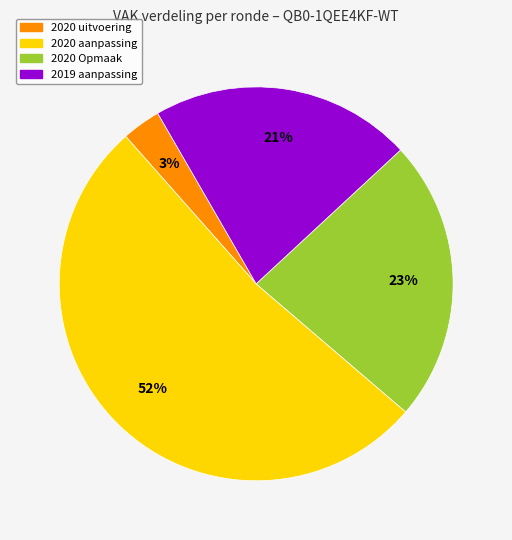

To the nearest percent, what is the difference between the largest and smallest slice percentages?

49%